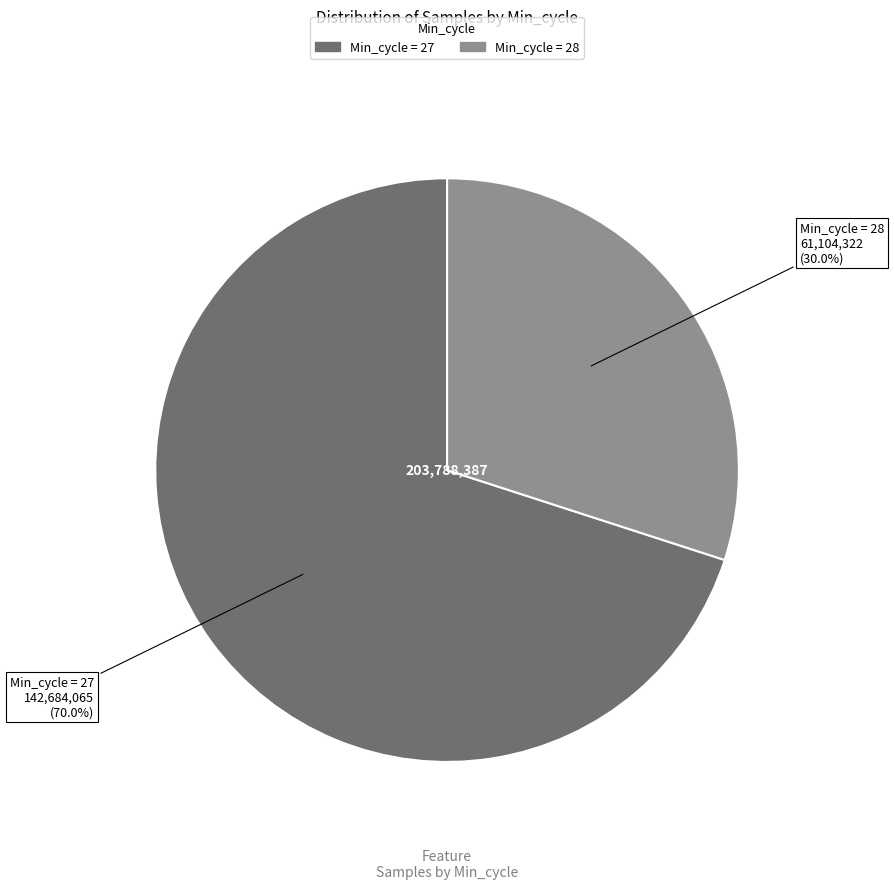

Is there a majority slice in this chart?

Yes